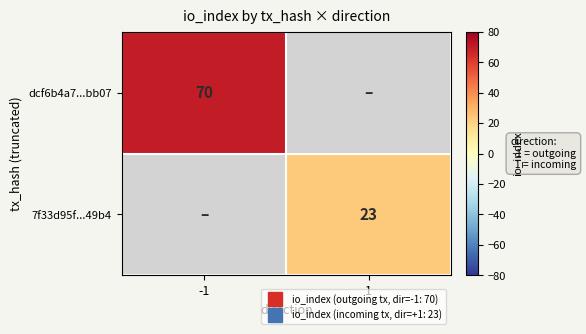

Which category has the lowest value across all series?

1